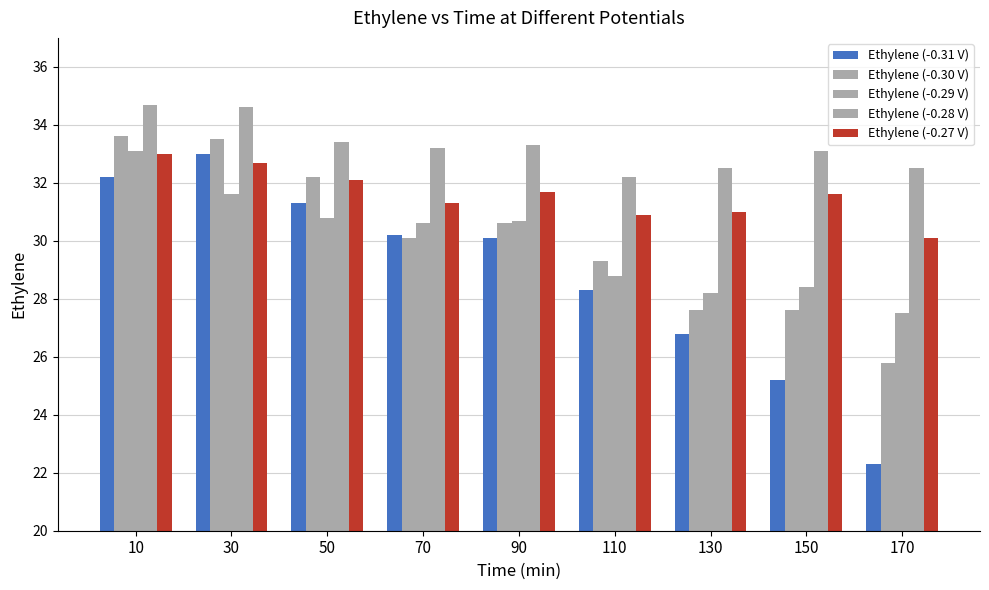

Is it true that Ethylene (-0.30 V) equals 33.5 at 30?

True